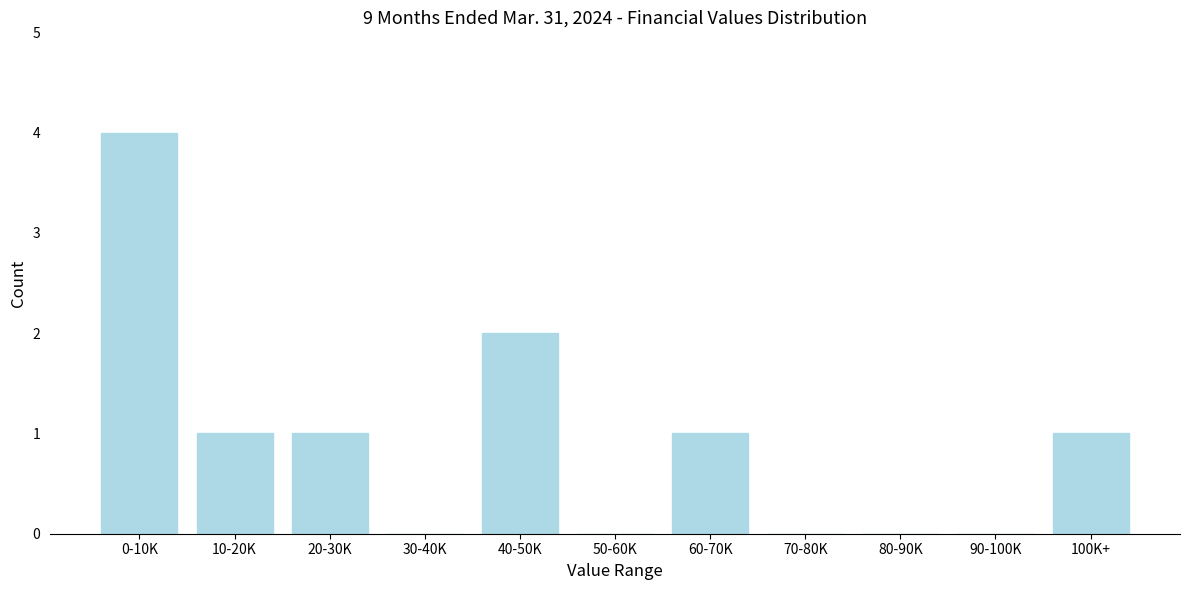

Reading left to right, what are all the values shown in this chart?

0-10K=4	10-20K=1	20-30K=1	30-40K=0	40-50K=2	50-60K=0	60-70K=1	70-80K=0	80-90K=0	90-100K=0	100K+=1